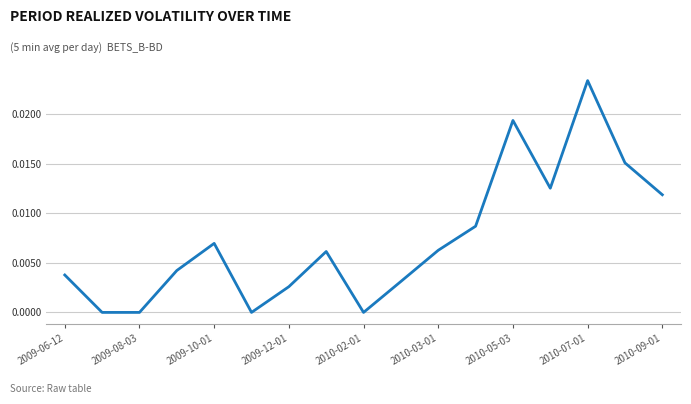

Between 2009-10-01 and 2010-02-01, which is larger?

2009-10-01